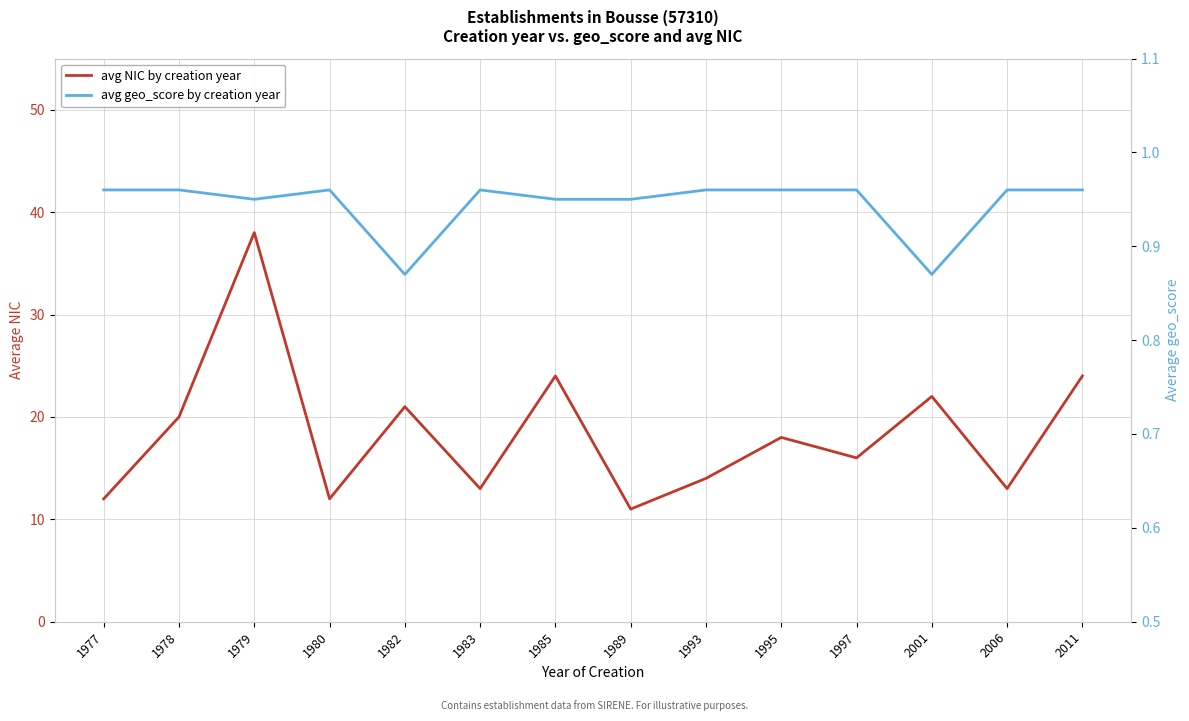

In avg geo_score by creation year, how many points are higher than both neighbors (excluding endpoints)?

2